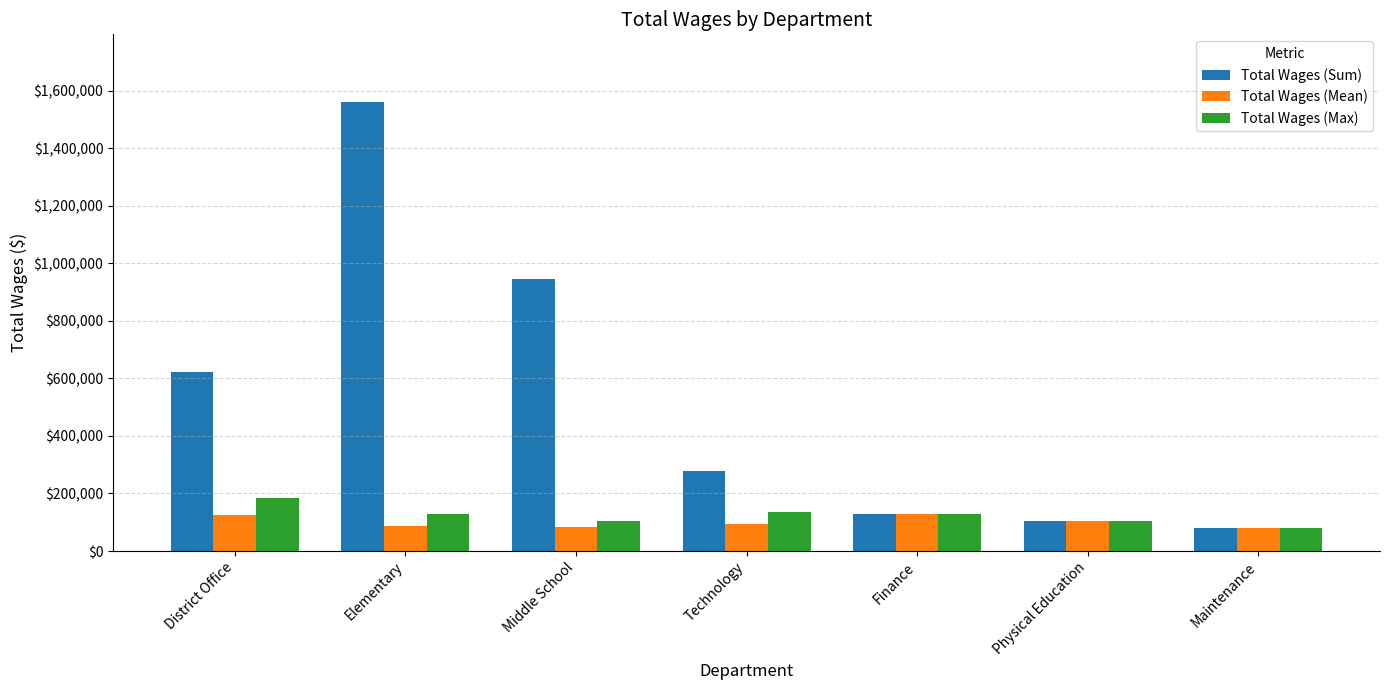

At which category does the chart reach its peak across all series?

Elementary